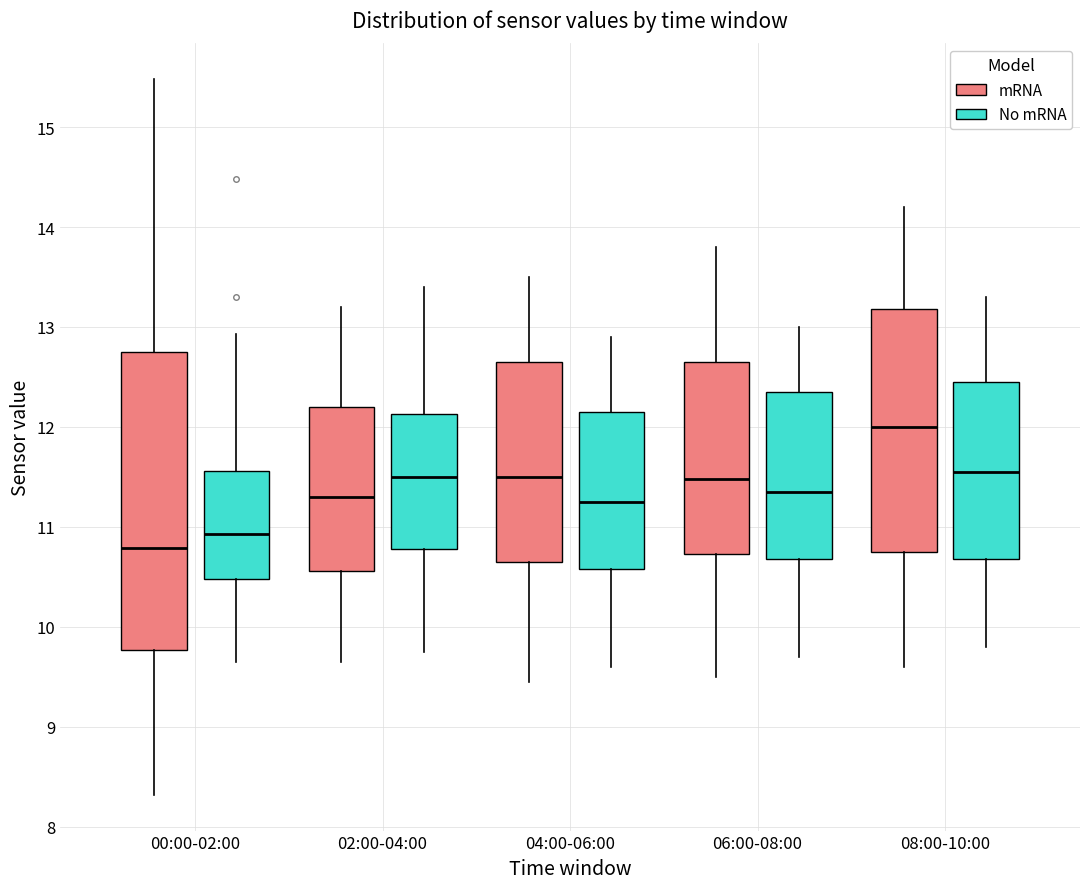

Where is the upper edge of the box for 04:00-06:00 (No mRNA) on the y-axis? The values are not printed on the chart, so give them approximately, as read against the axis.

12.2